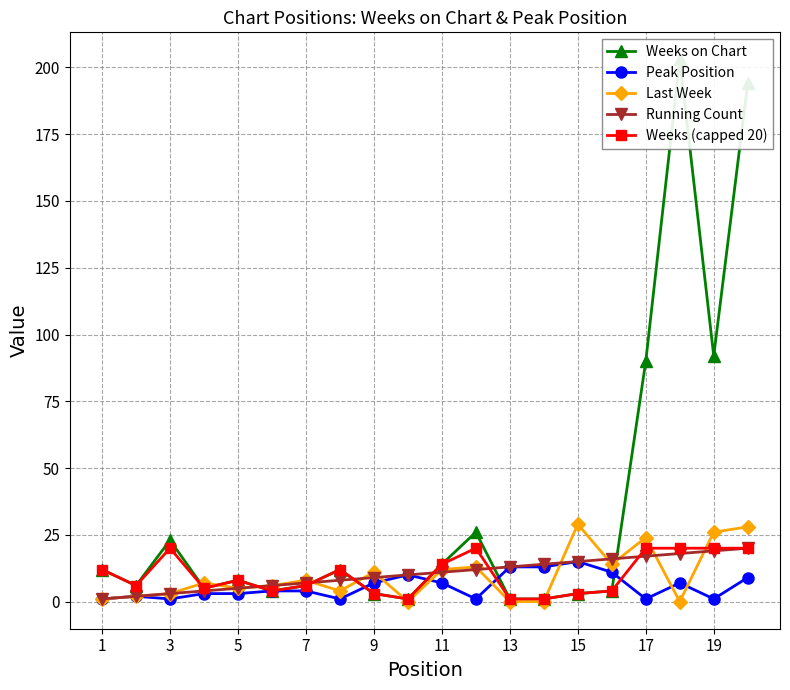

True or false: Weeks on Chart and Weeks (capped 20) intersect in this chart.

False